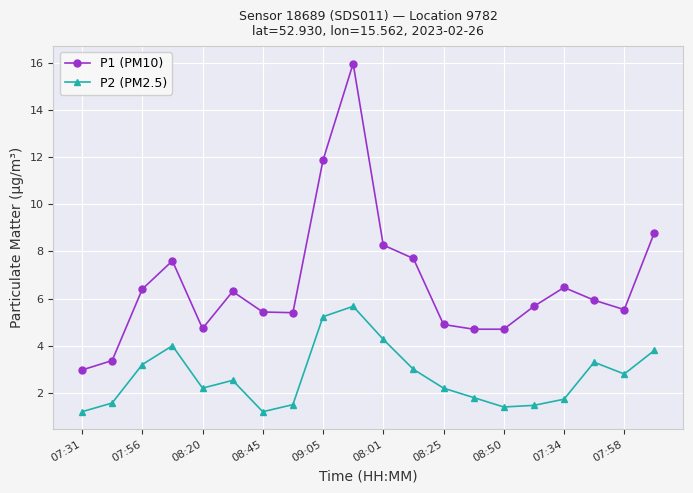

True or false: P2 (PM2.5) has more than 2 points higher than both neighbors.

True